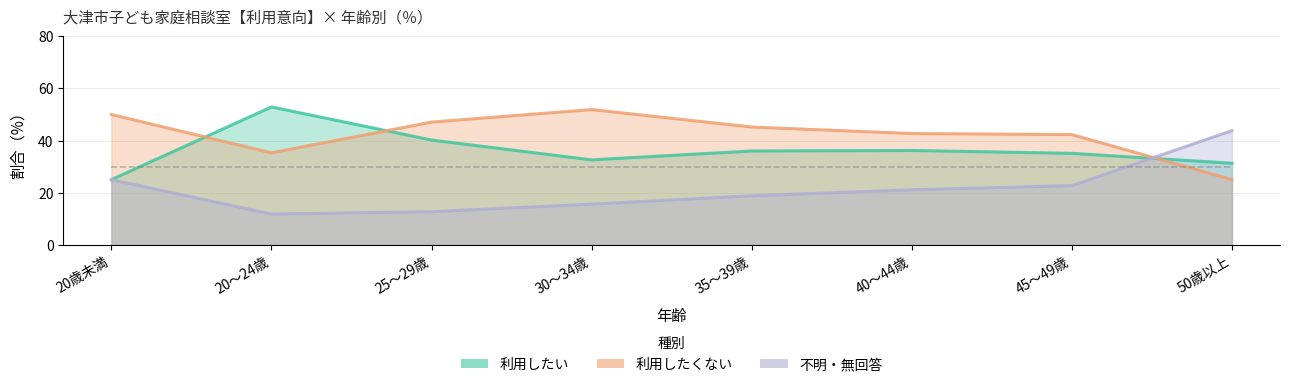

What is the label of the 4th point from the left?

30～34歳